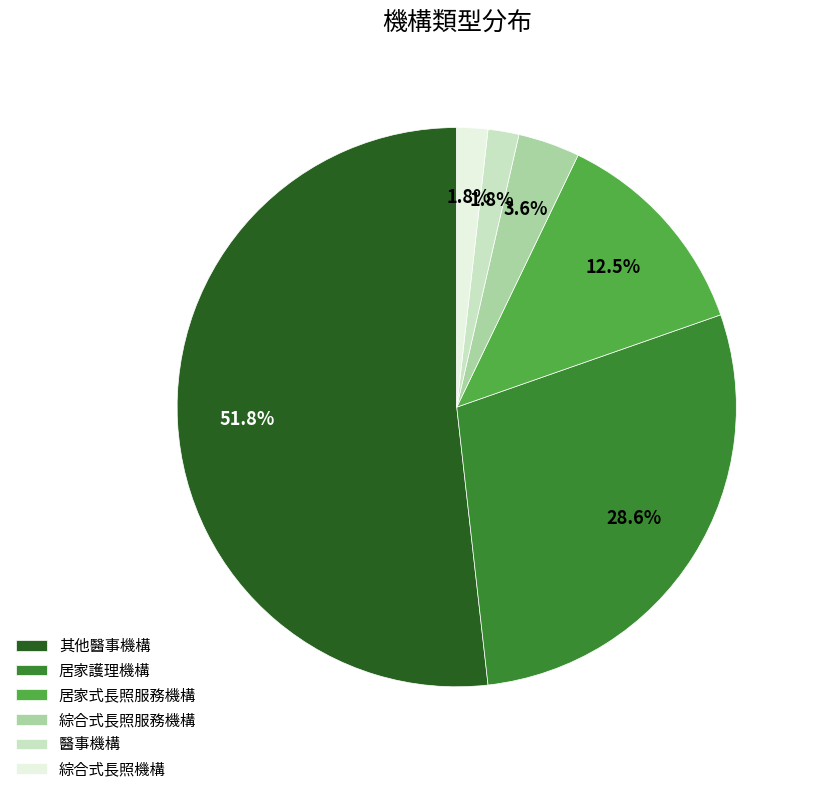

Count the number of slices in the pie.

6